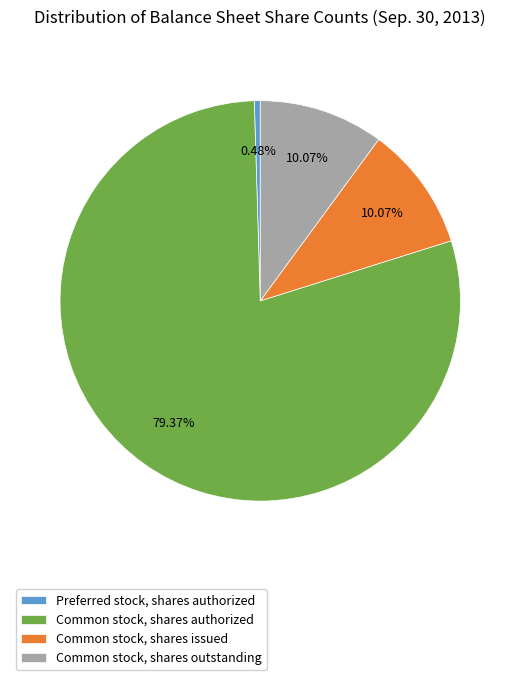

What is the majority slice?

Common stock, shares authorized